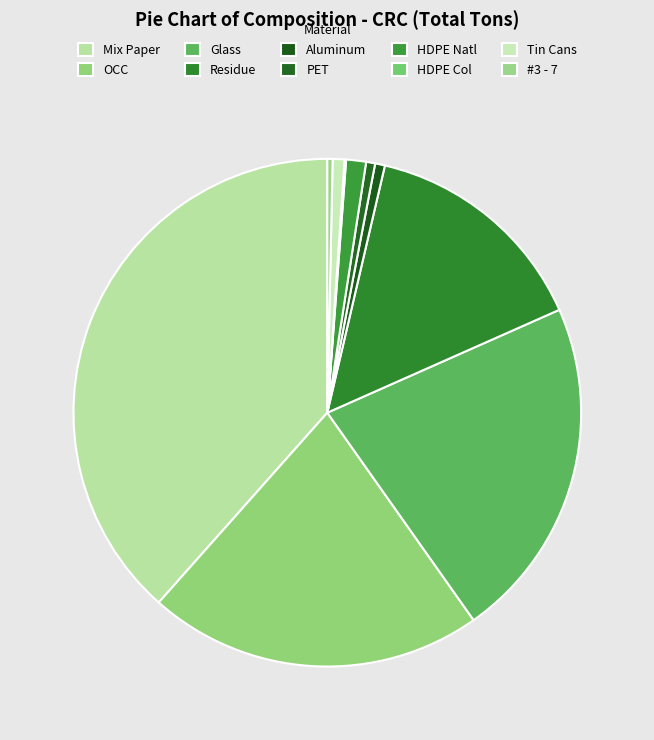

Do Residue and Tin Cans together represent more than half of the pie?

No